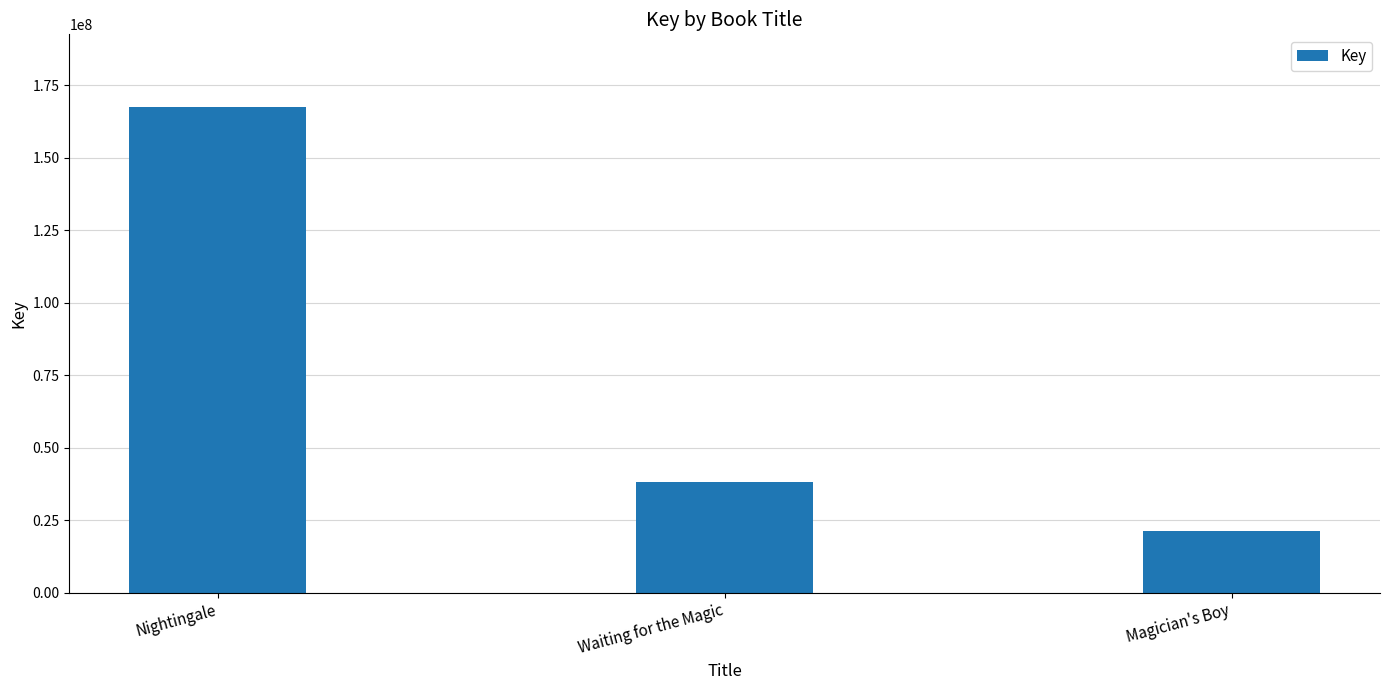

Approximately how many times larger is the value at Magician's Boy compared to Waiting for the Magic?

0.6